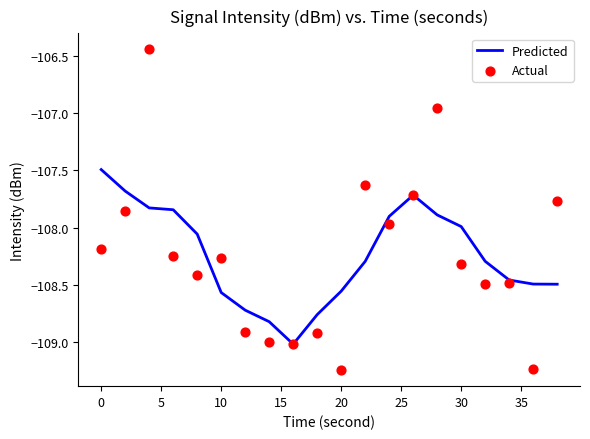

What is the highest value of the Predicted series?

-107.5